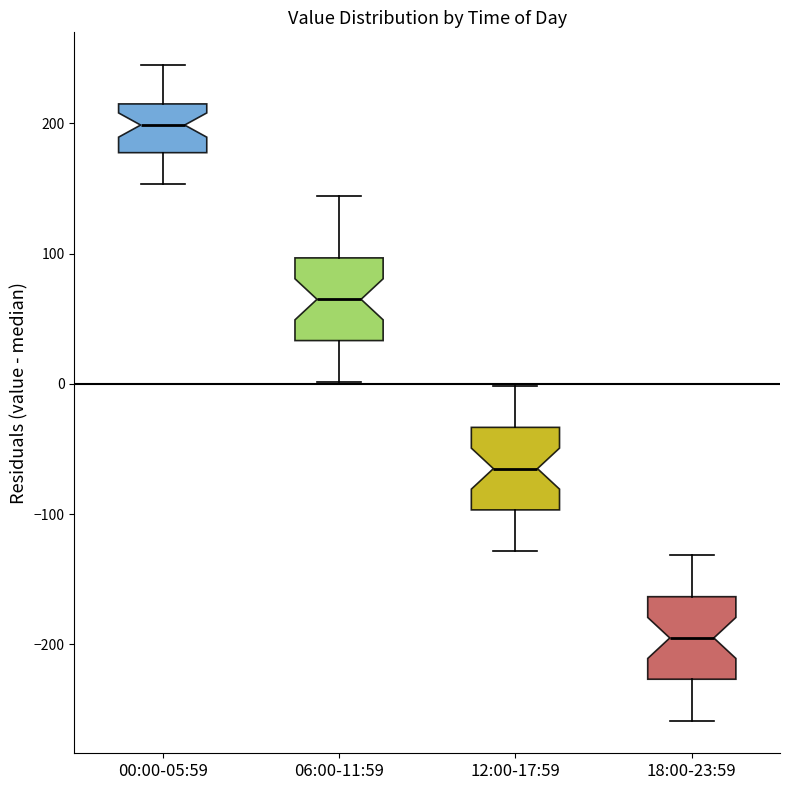

Reading left to right, read every box against the y-axis: the position of its median line, the range the box covers, and the ends of its whiskers. The values are not printed on the chart, so give them approximately, as read against the axis.

00:00-05:59: median 200, box 180 to 220, whiskers 150 to 240
06:00-11:59: median 70, box 30 to 100, whiskers 0 to 140
12:00-17:59: median -60, box -100 to -30, whiskers -130 to 0
18:00-23:59: median -190, box -230 to -160, whiskers -260 to -130